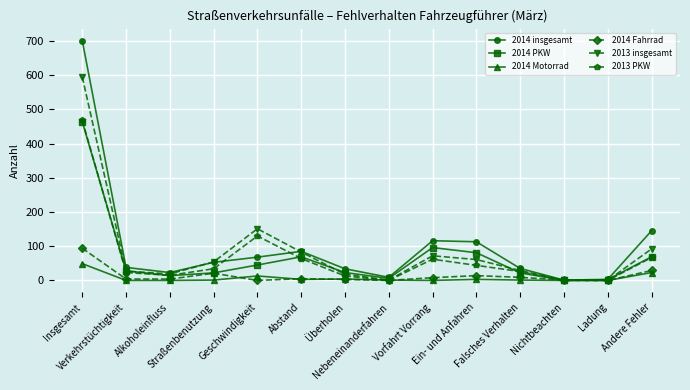

What is the difference between the 2013 insgesamt values at Falsches Verhalten and Straßenbenutzung?

25